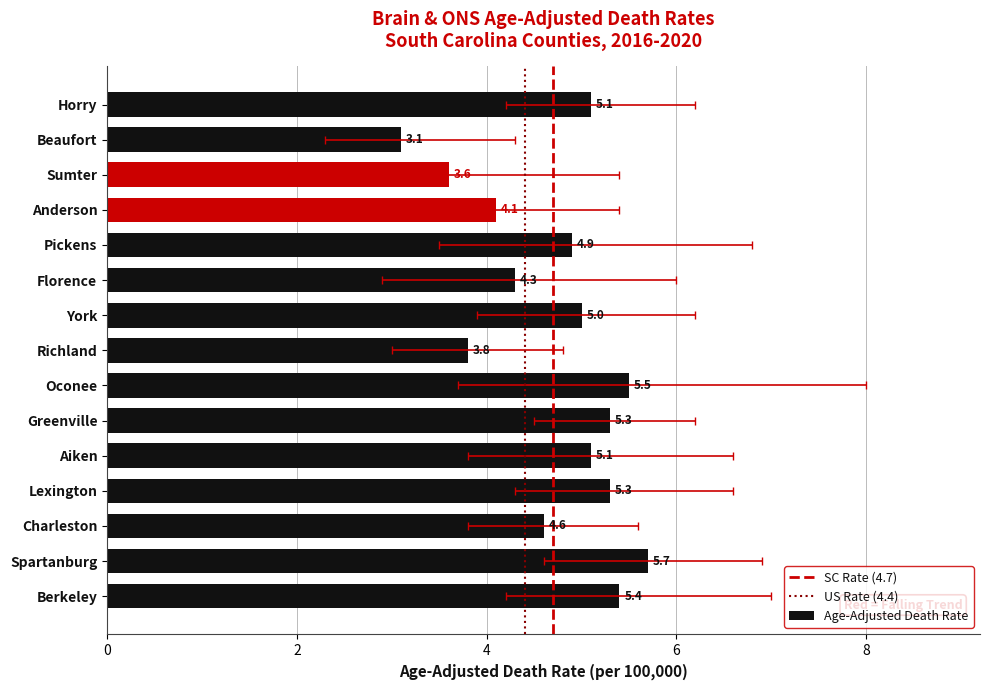

Reading left to right, what are all the values shown in this chart?

5.4	5.7	4.6	5.3	5.1	5.3	5.5	3.8	5.0	4.3	4.9	4.1	3.6	3.1	5.1